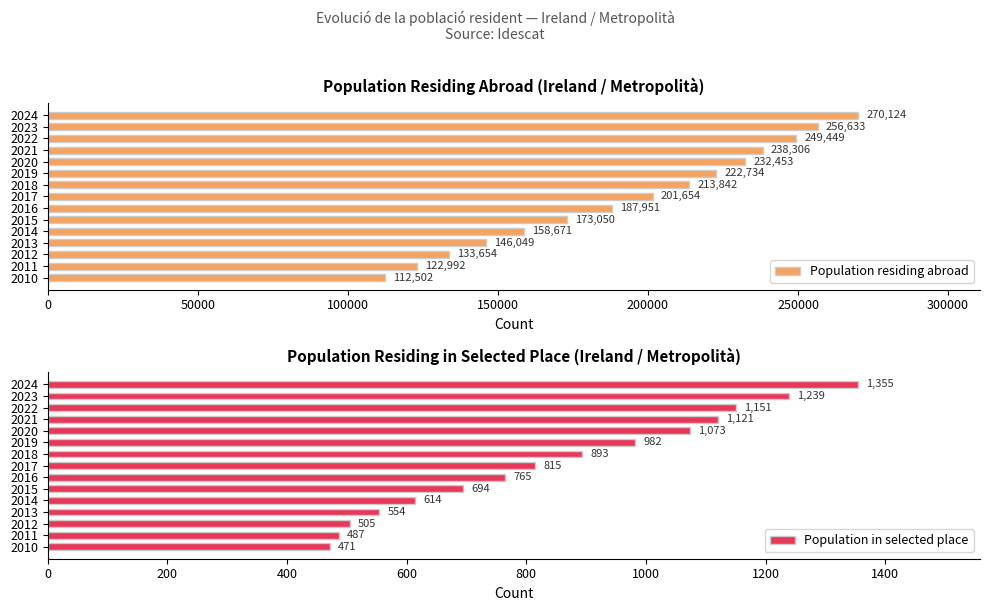

The Population residing abroad series shows 232453 at 2020. True or false?

True